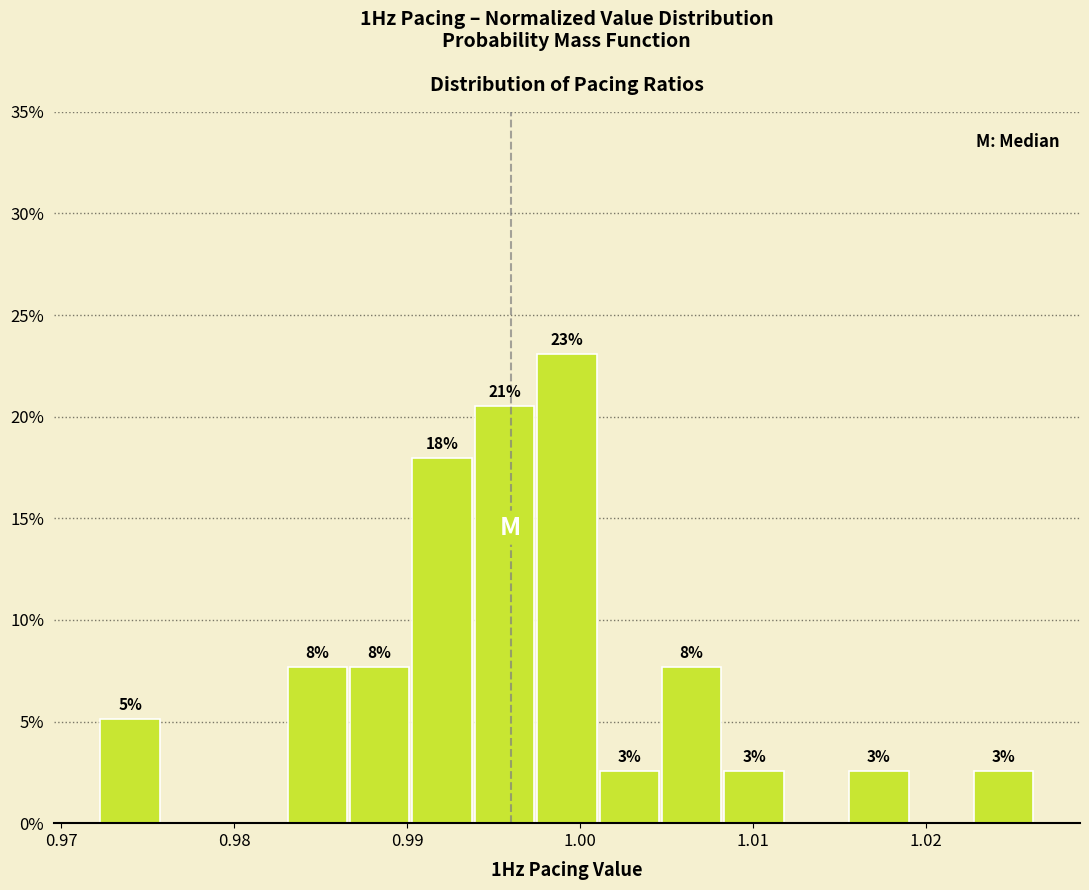

Around what value on the x-axis is the tallest bar? Give the approximate position of its centre, as read against the axis.

0.999